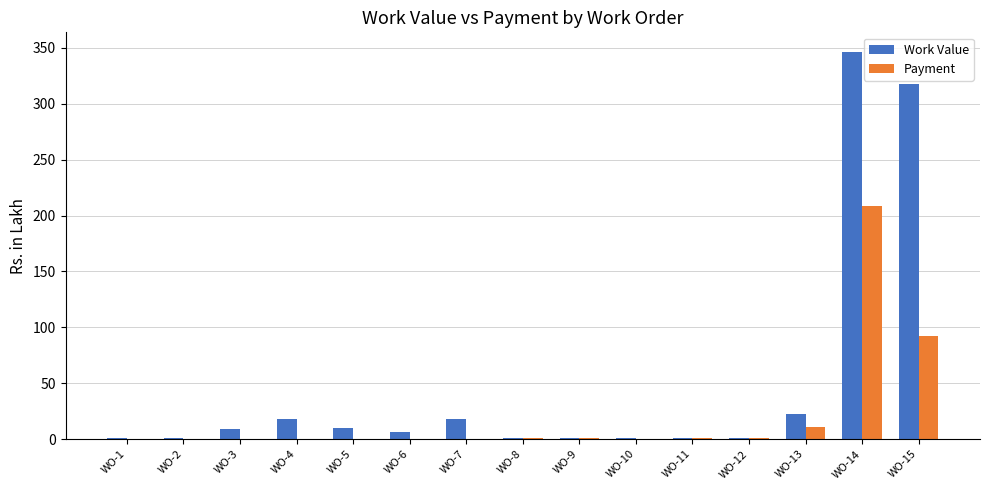

At which label is Work Value closest to 173?

WO-15